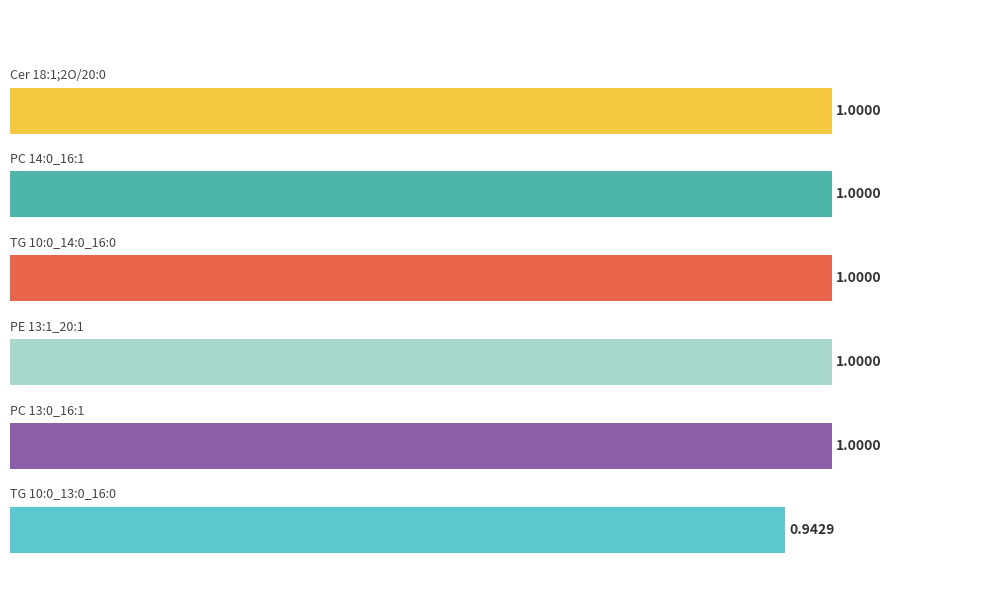

What is the average value?

1.0